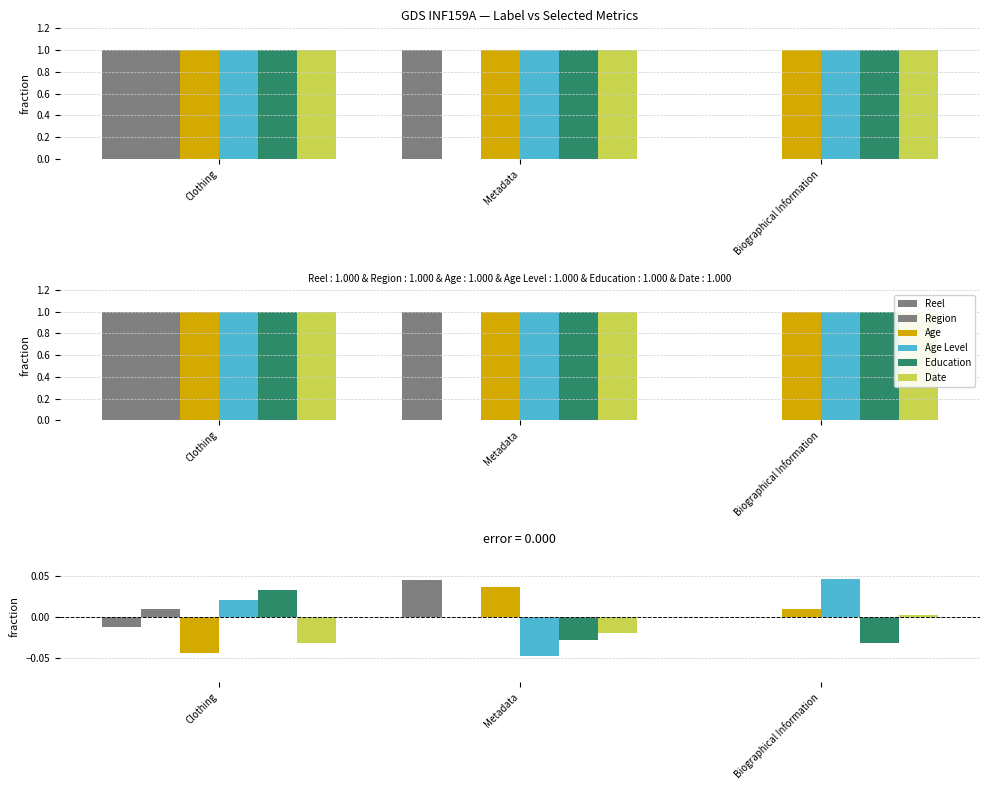

Is the value of Date at Metadata greater than the value of Reel at Metadata?

No